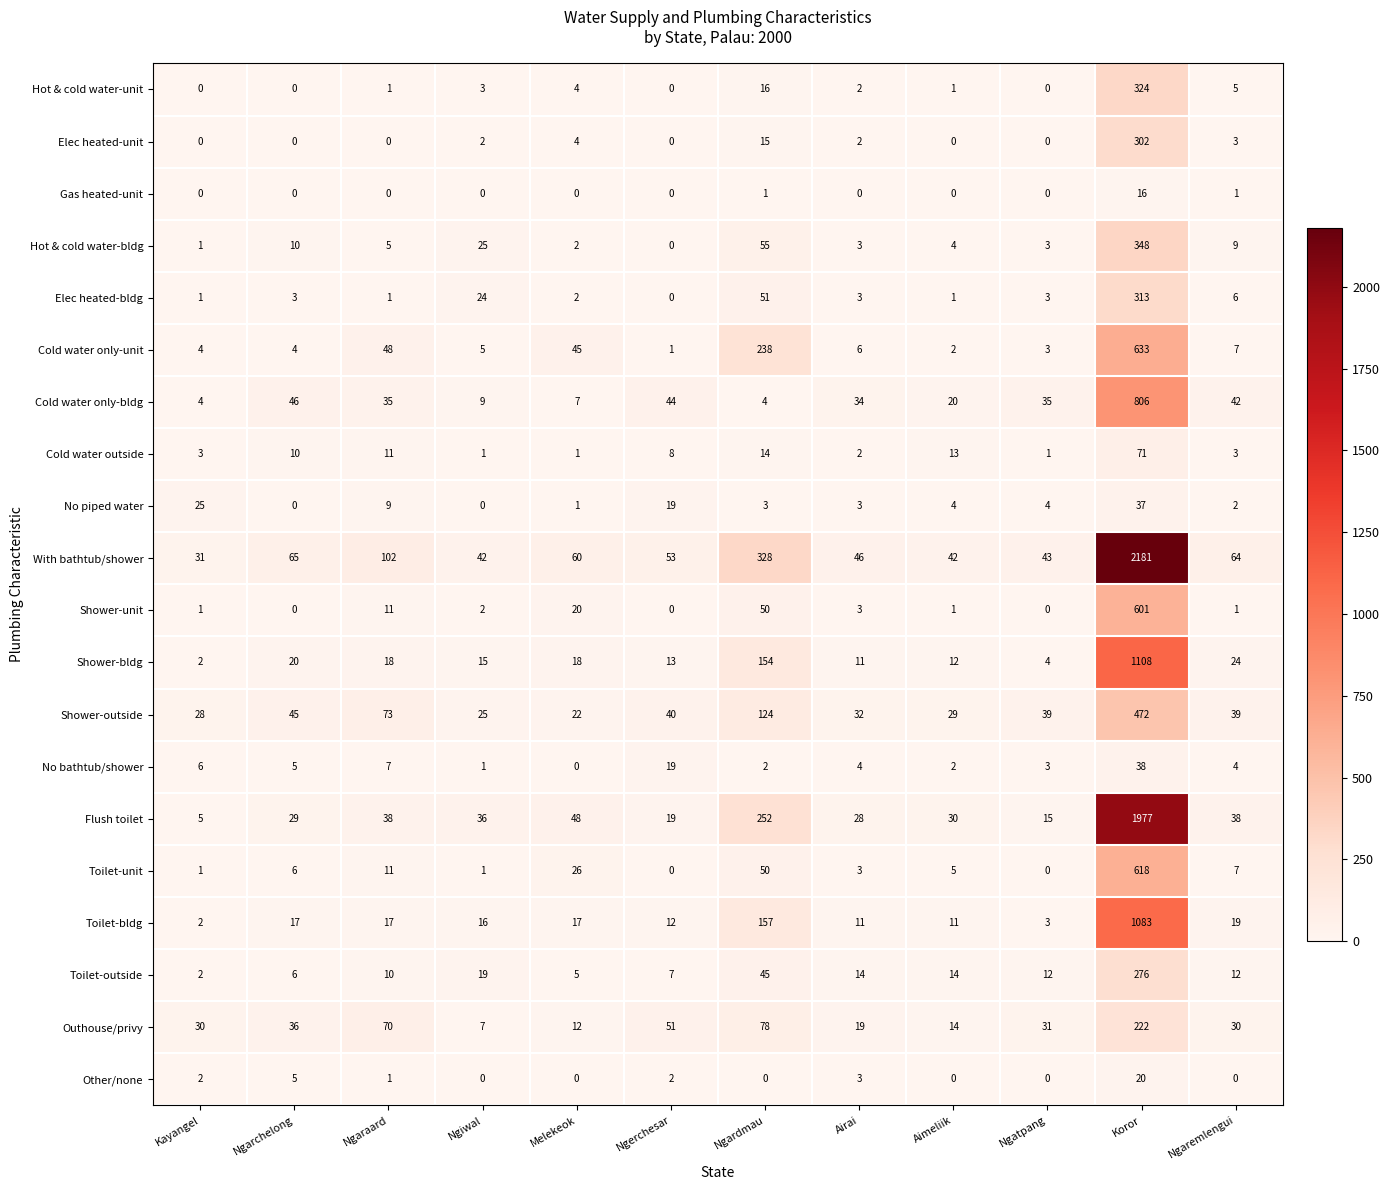

Which series changed the most between Ngiwal and Ngerchesar?

Outhouse/privy